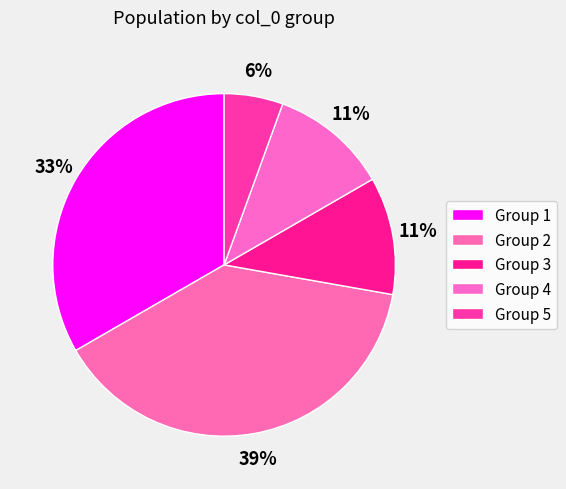

What is the smallest slice in the pie chart?

5